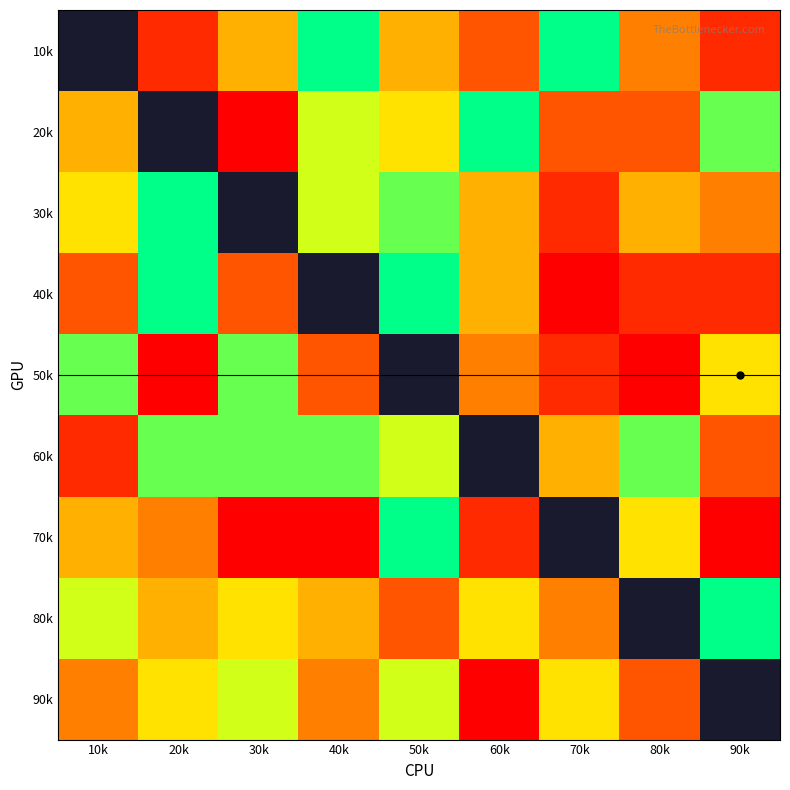

Rank the series at 50k from highest to lowest value.

40k, 50k, 70k, 30k, 60k, 90k, 20k, 10k, 80k